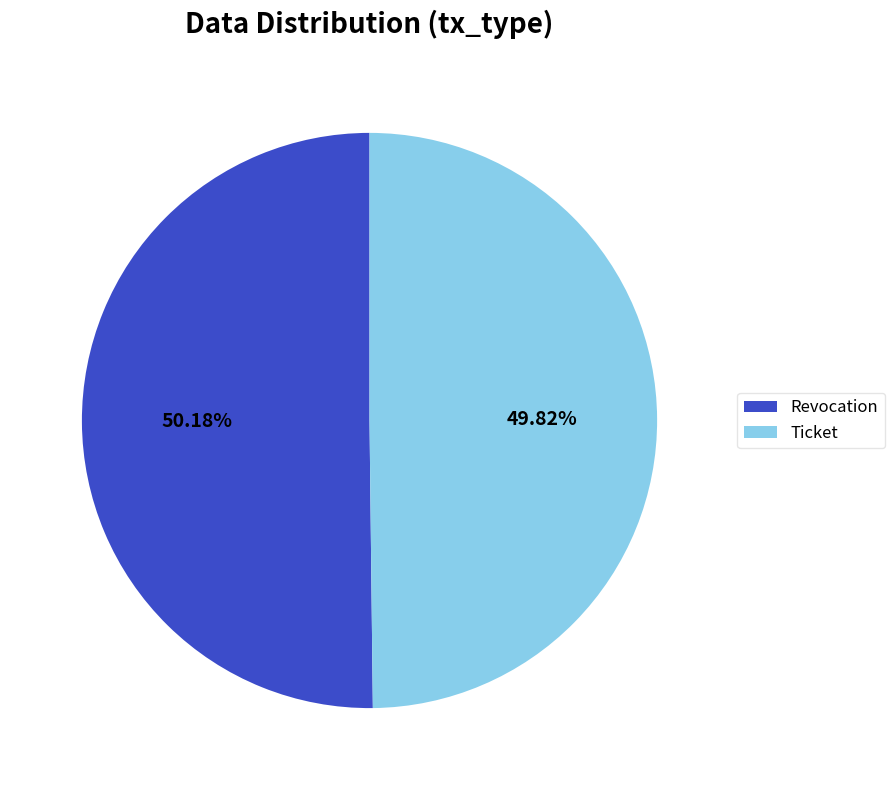

Is there a majority slice in this chart?

Yes